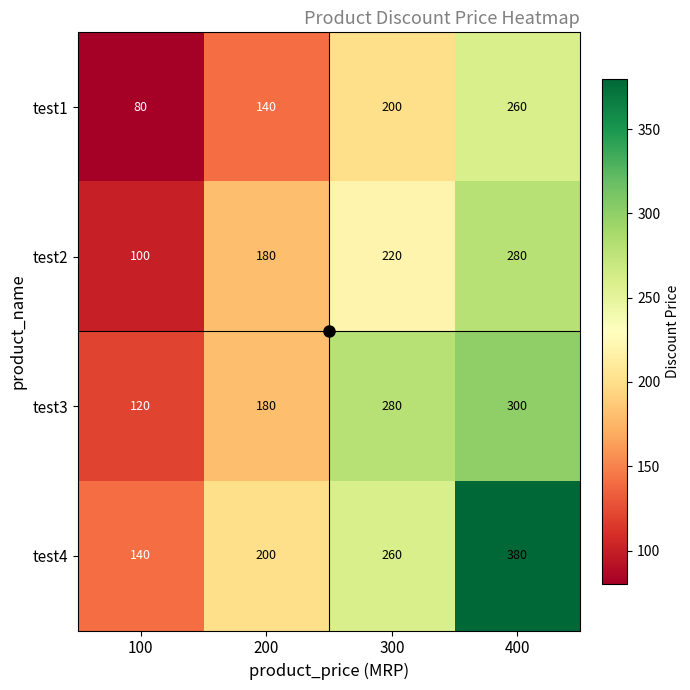

List the series in order of their overall mean, highest first.

test4, test3, test2, test1